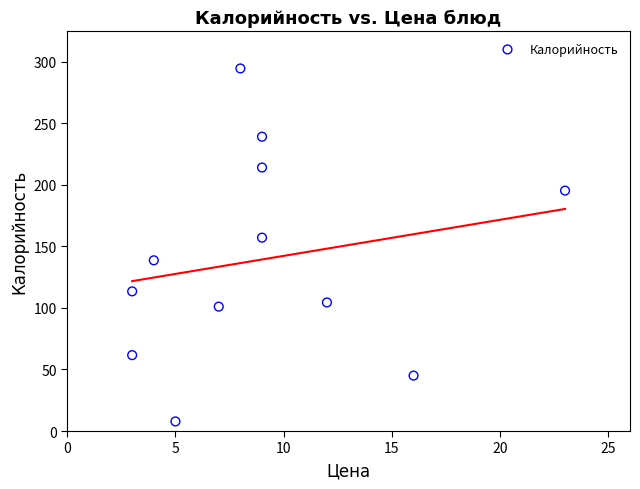

What is the average X value?

9.0